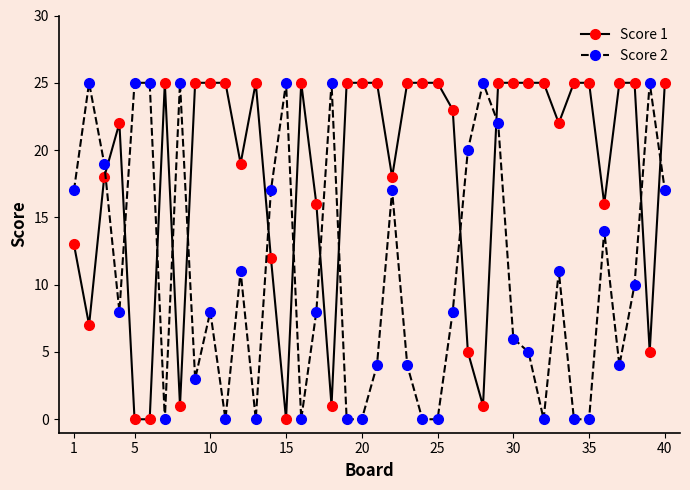

How many values in the Score 1 series are below 25?

19